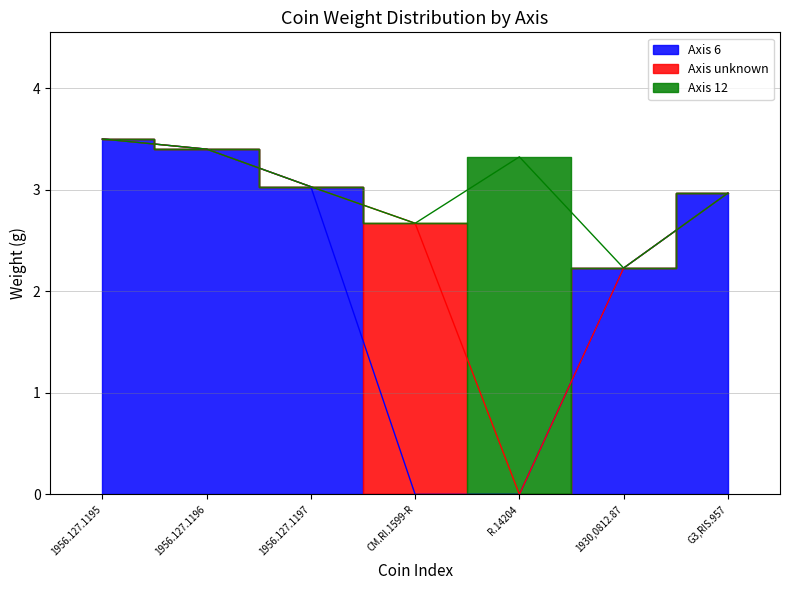

Reading left to right, list all the values displayed in this chart.

3.5	3.4	3.0	2.7	3.3	2.2	3.0